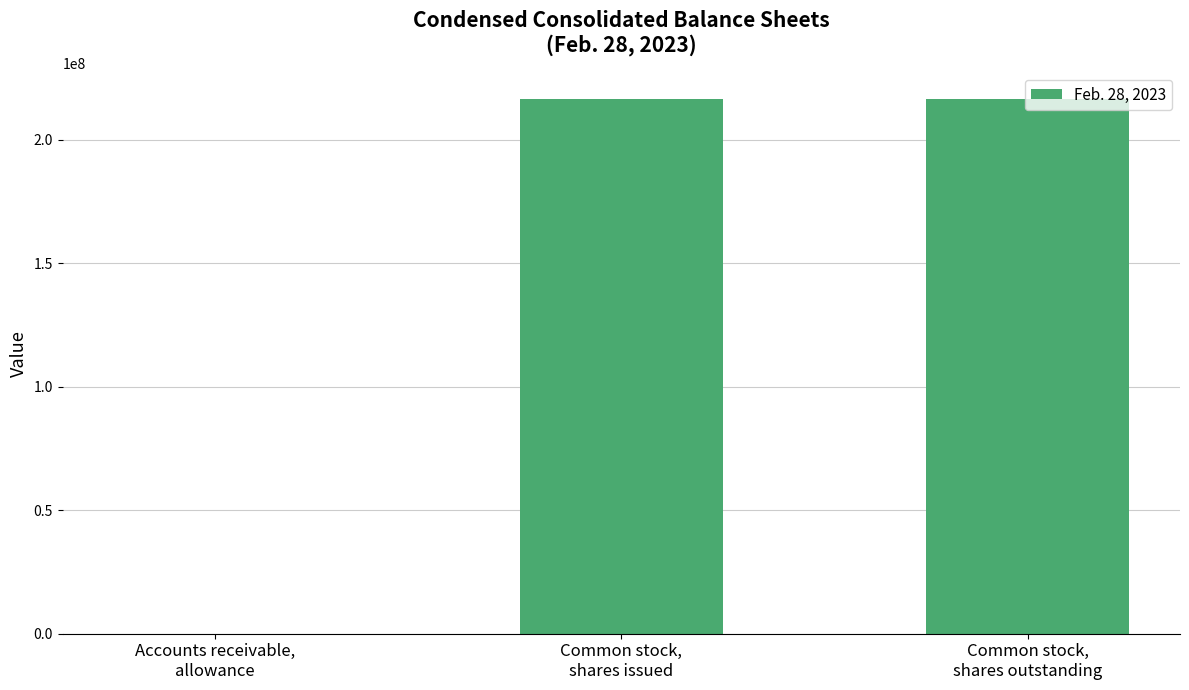

Is it true that the value at Accounts receivable,
allowance is 2200?

True